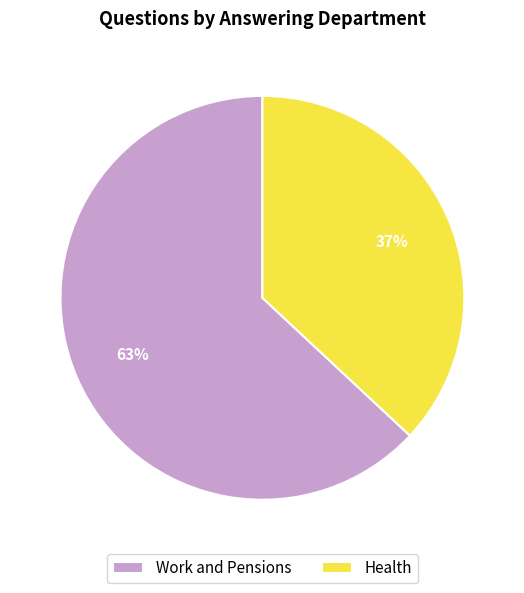

To the nearest percent, what is the average slice percentage?

50%